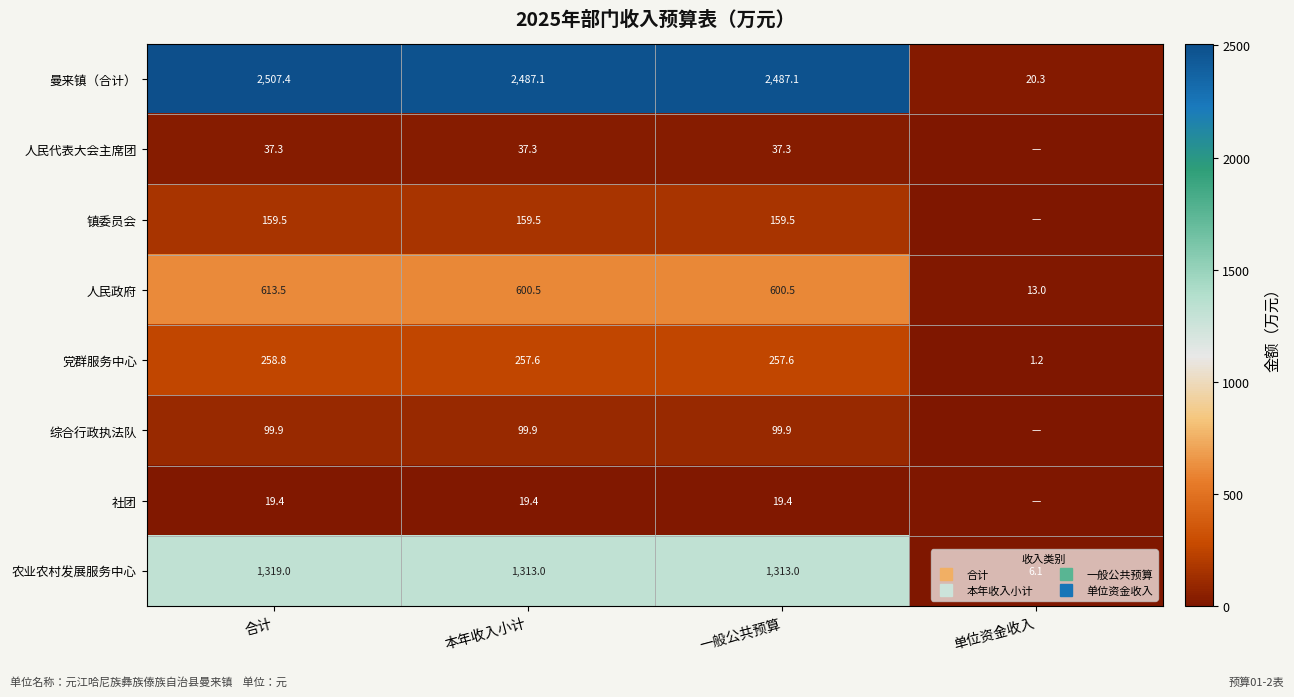

Which category has the highest value across all series?

合计